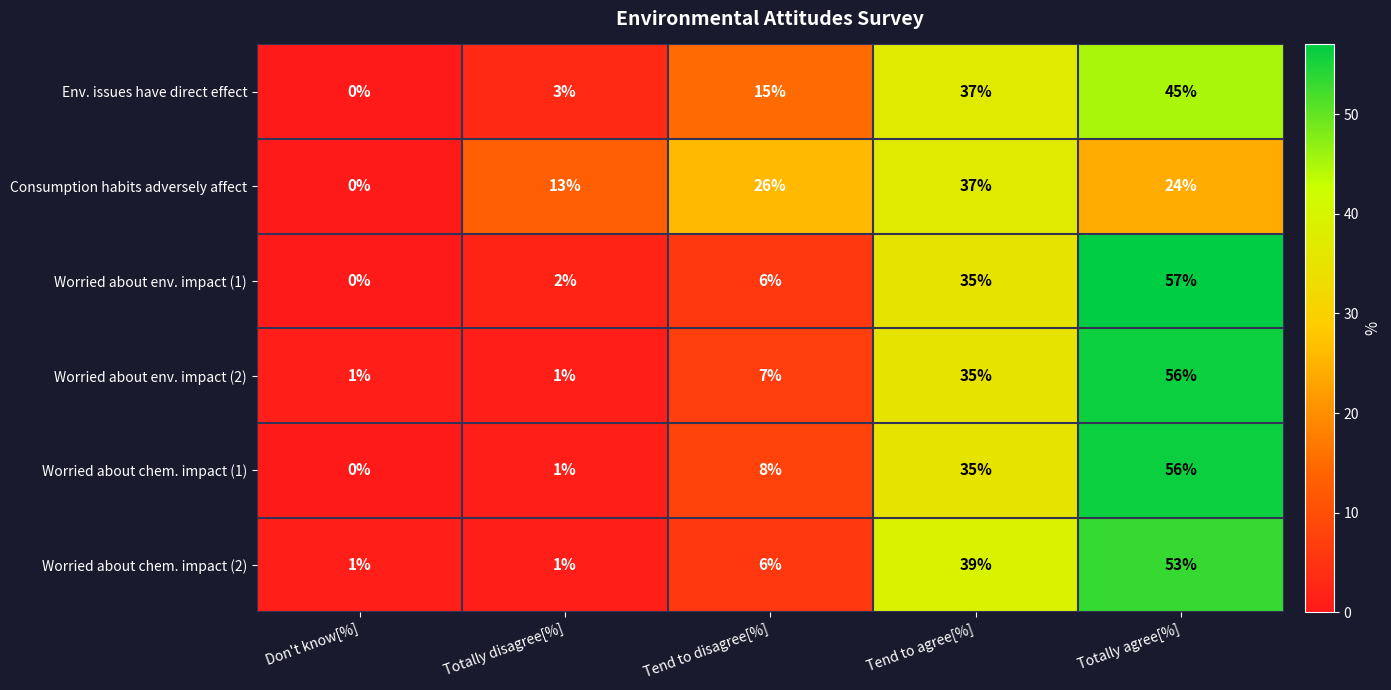

List the labels in order of Env. issues have direct effect value, smallest first.

Don't know[%], Totally disagree[%], Tend to disagree[%], Tend to agree[%], Totally agree[%]